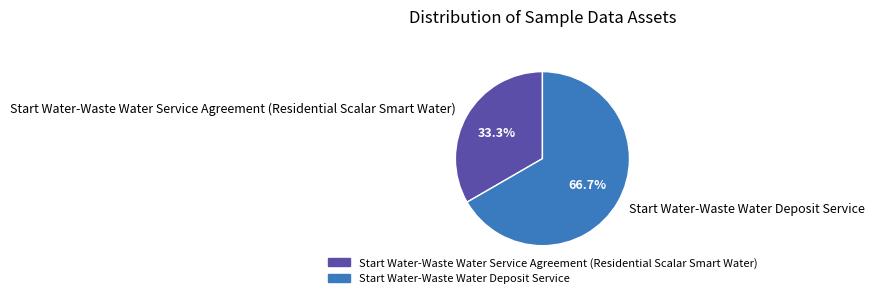

Combined, what portion of the pie is Start Water-Waste Water Service Agreement (Residential Scalar Smart Water) and Start Water-Waste Water Deposit Service?

100.0%